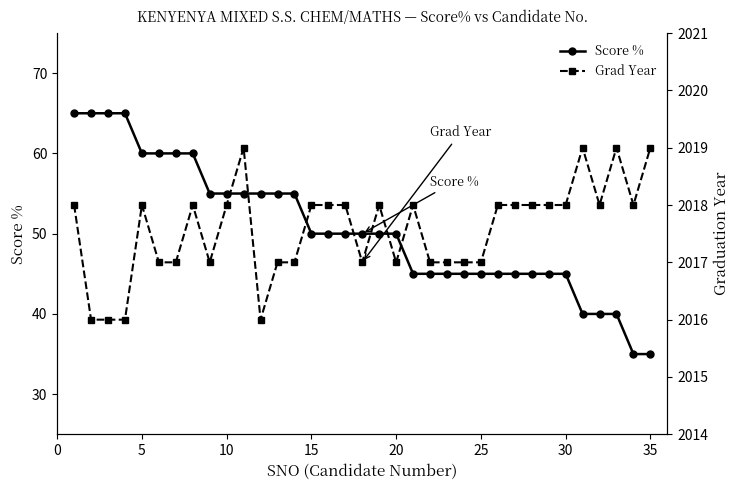

How many values in the Grad Year series are below 2018?

15